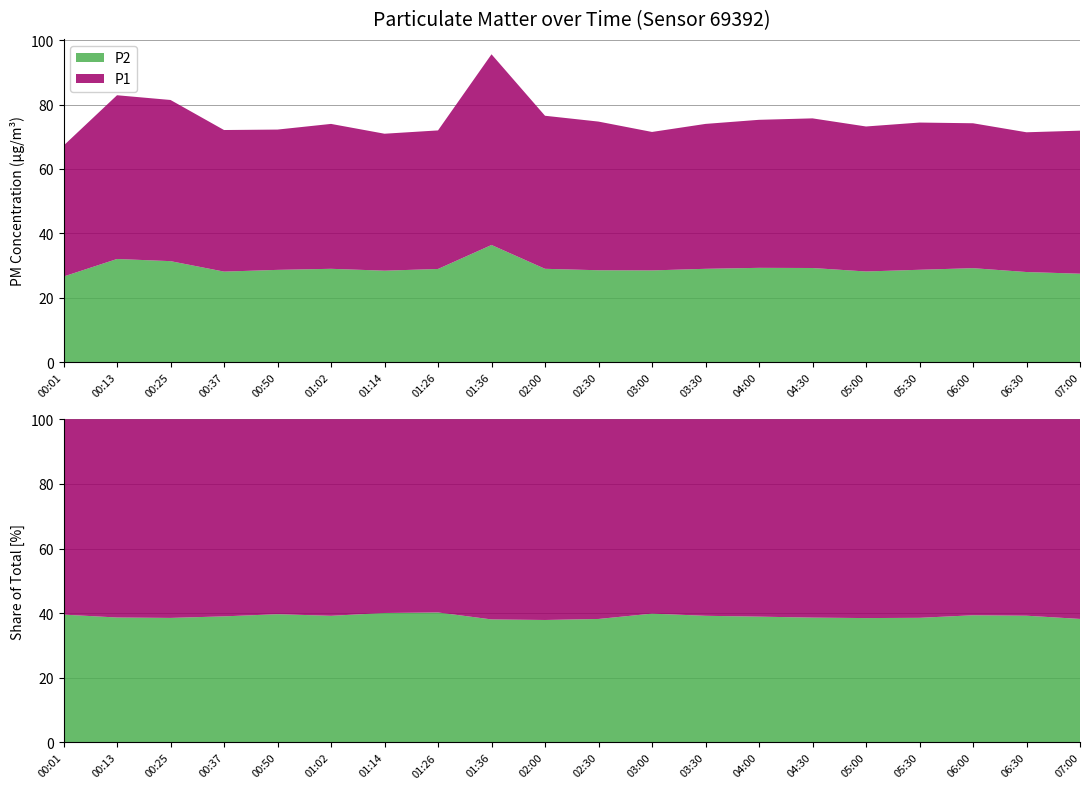

Reading right to left, extract all data points from this chart.

P1: 07:00=44.4	06:30=43.4	06:00=45.0	05:30=45.7	05:00=45.0	04:30=46.5	04:00=46.0	03:30=45.0	03:00=43.0	02:30=46.2	02:00=47.5	01:36=59.2	01:26=43.0	01:14=42.5	01:02=45.0	00:50=43.6	00:37=44.0	00:25=50.0	00:13=50.9	00:01=40.6
P2: 07:00=27.5	06:30=28.0	06:00=29.2	05:30=28.7	05:00=28.2	04:30=29.2	04:00=29.3	03:30=29.0	03:00=28.5	02:30=28.6	02:00=29.0	01:36=36.4	01:26=28.9	01:14=28.4	01:02=29.0	00:50=28.7	00:37=28.1	00:25=31.4	00:13=32.0	00:01=26.6